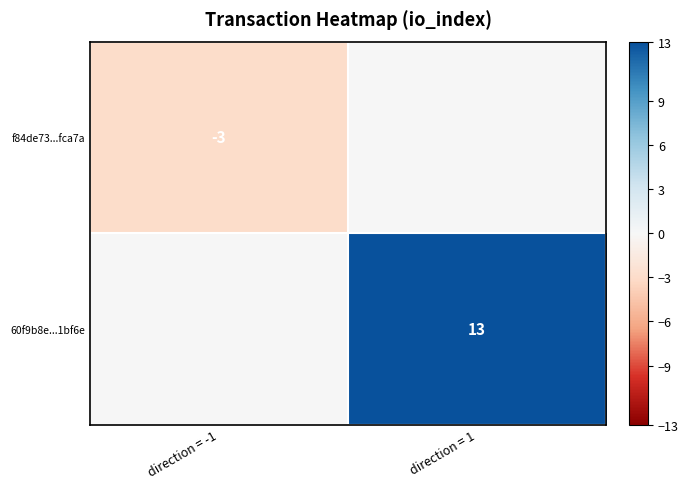

The 60f9b8e...1bf6e series shows 21 at direction = 1. True or false?

False